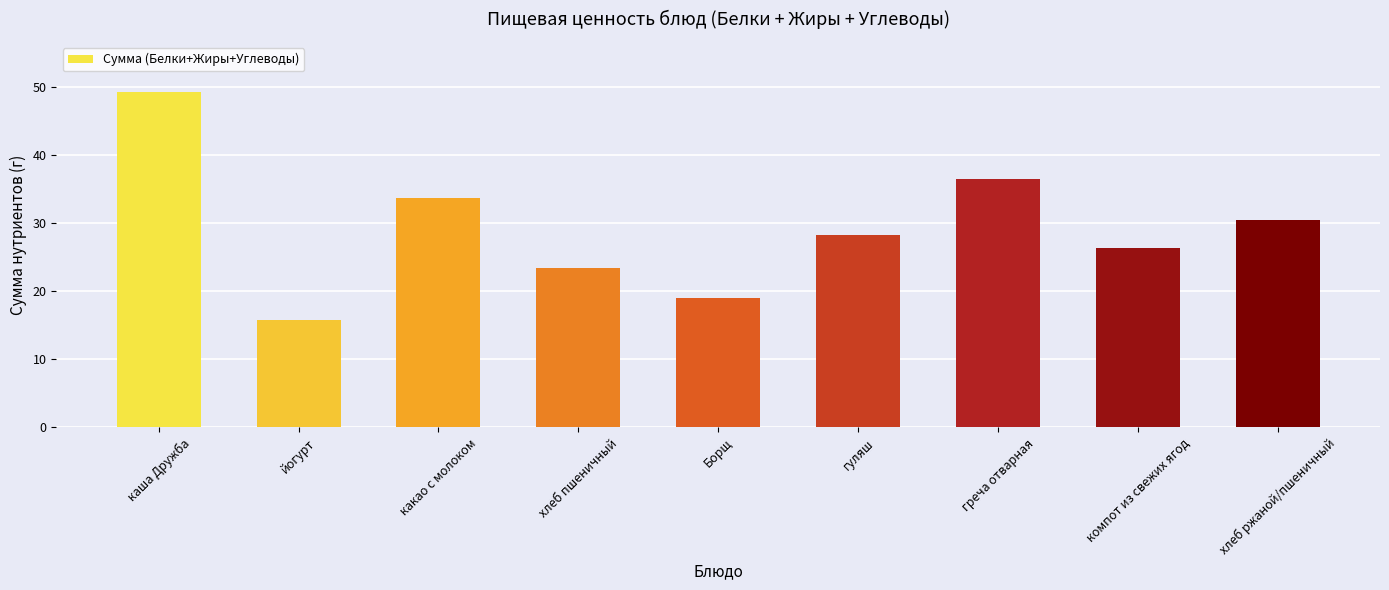

How many data points are less than 28?

4